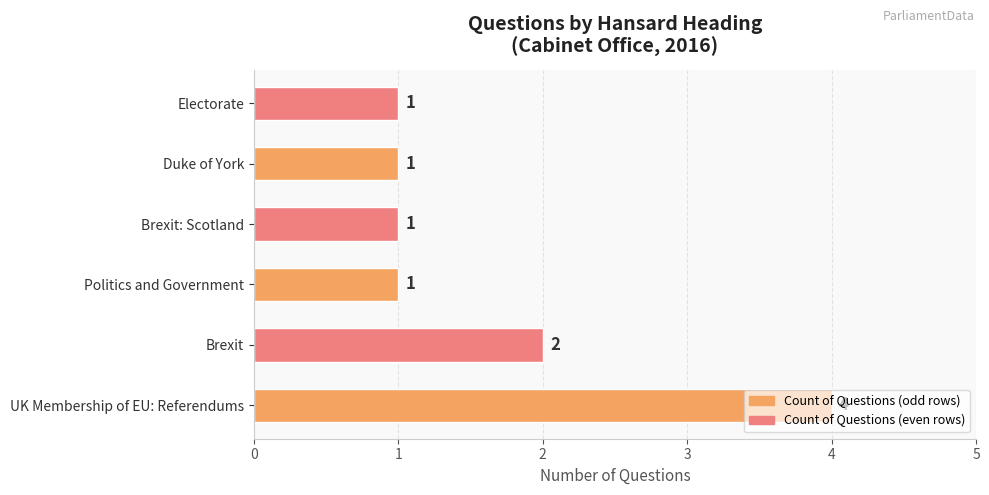

Where is the data nearest to the value 2?

Brexit